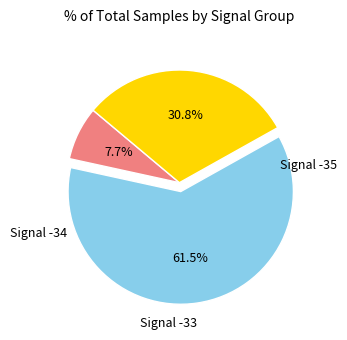

How many segments does this pie chart have?

3